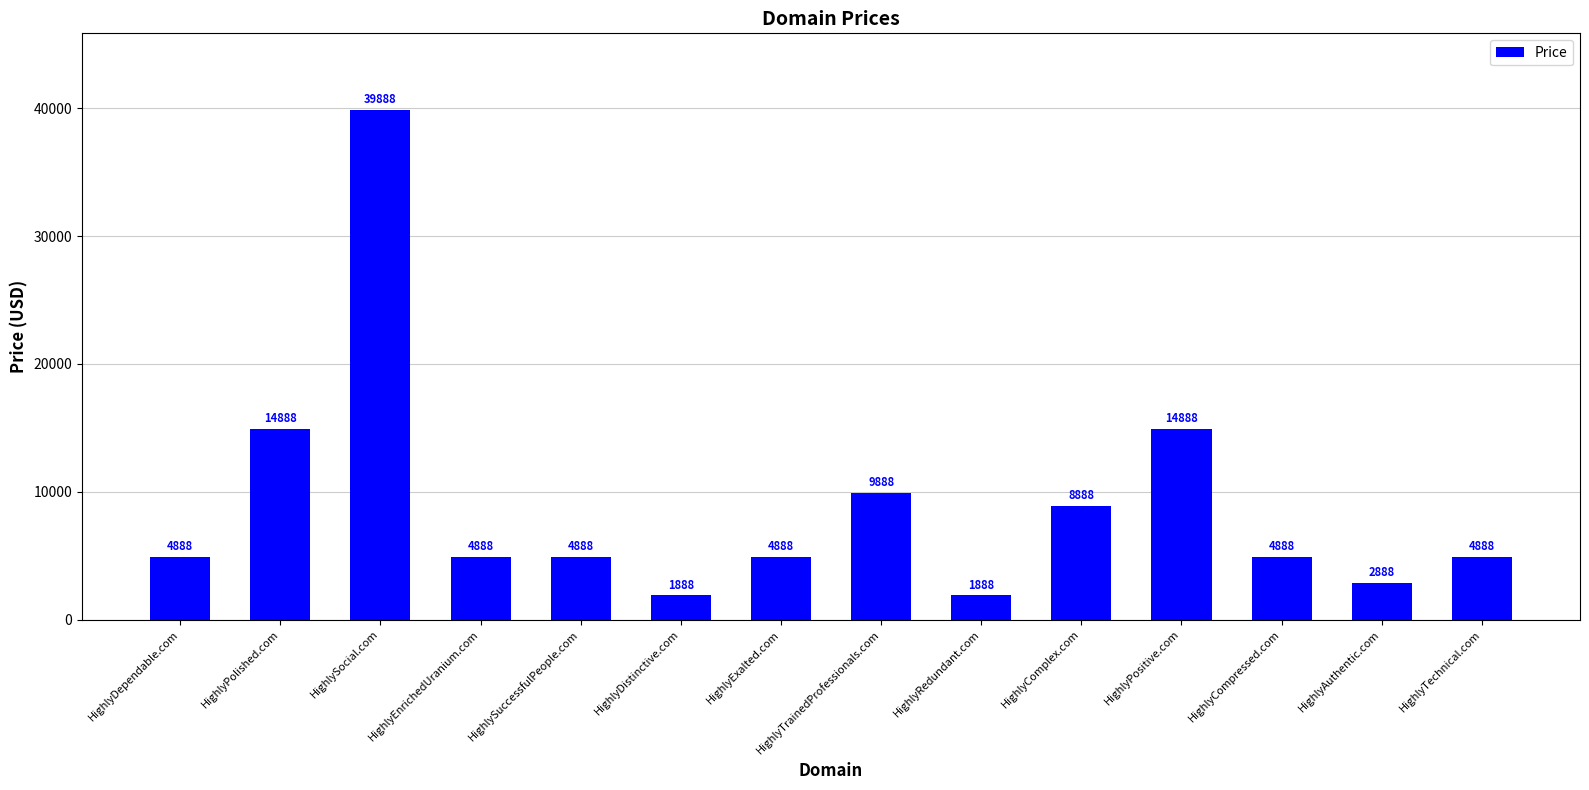

At which category does the chart reach its peak across all series?

HighlySocial.com